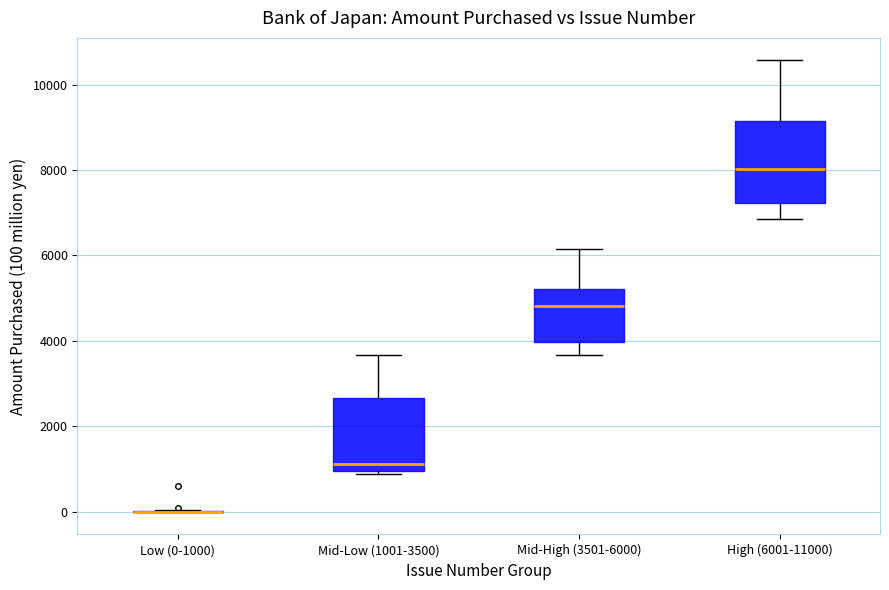

Where does the lower whisker of the box for Mid-High (3501-6000) end on the y-axis? The values are not printed on the chart, so give them approximately, as read against the axis.

3600